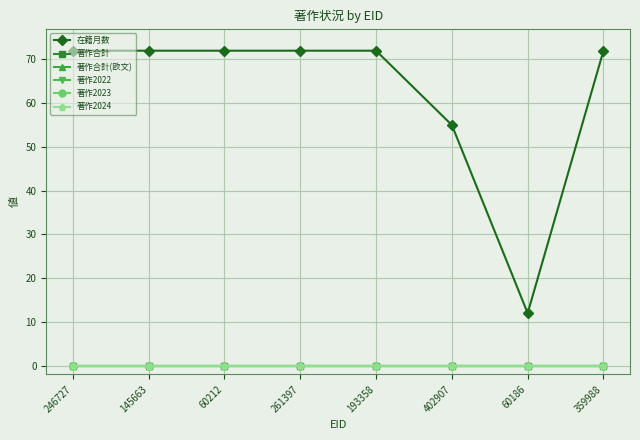

The 著作合計(欧文) series shows 0 at 60212. True or false?

True